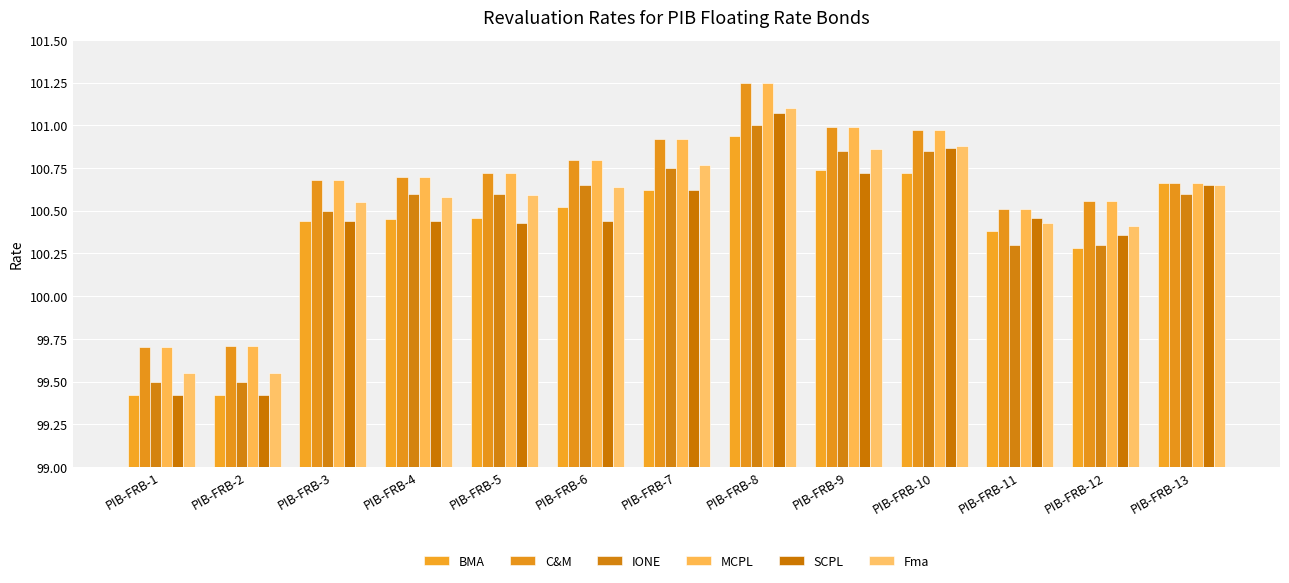

How many values in the IONE series exceed 100?

11